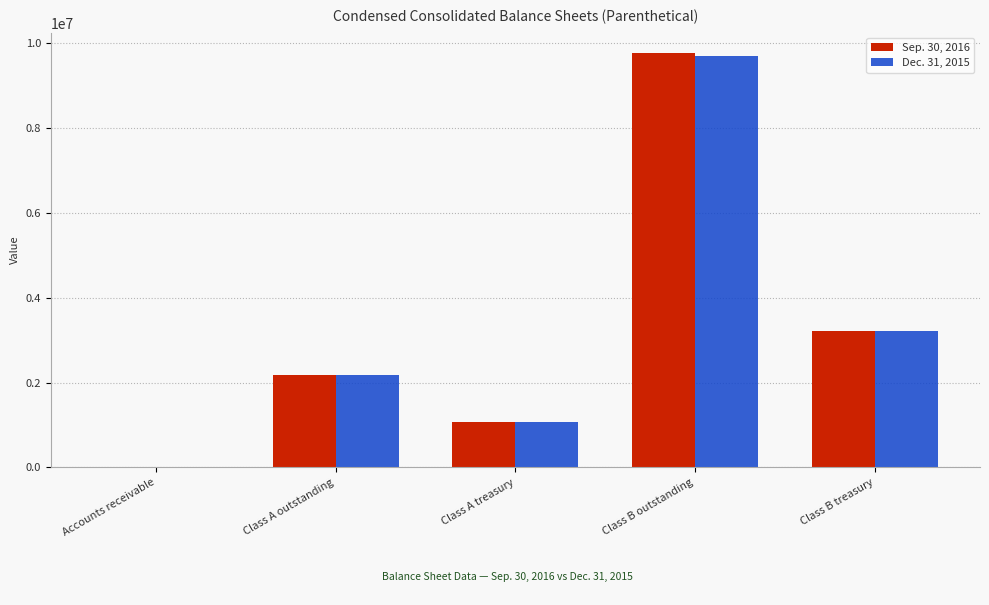

Which series changed the most between Accounts receivable and Class B treasury?

Dec. 31, 2015